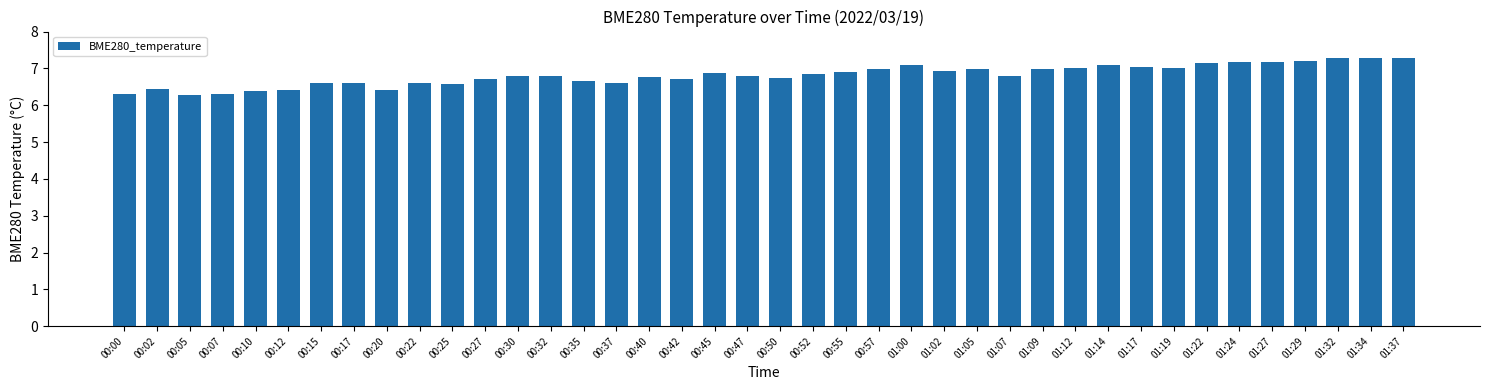

Approximately how many times larger is the value at 00:55 compared to 01:07?

1.0